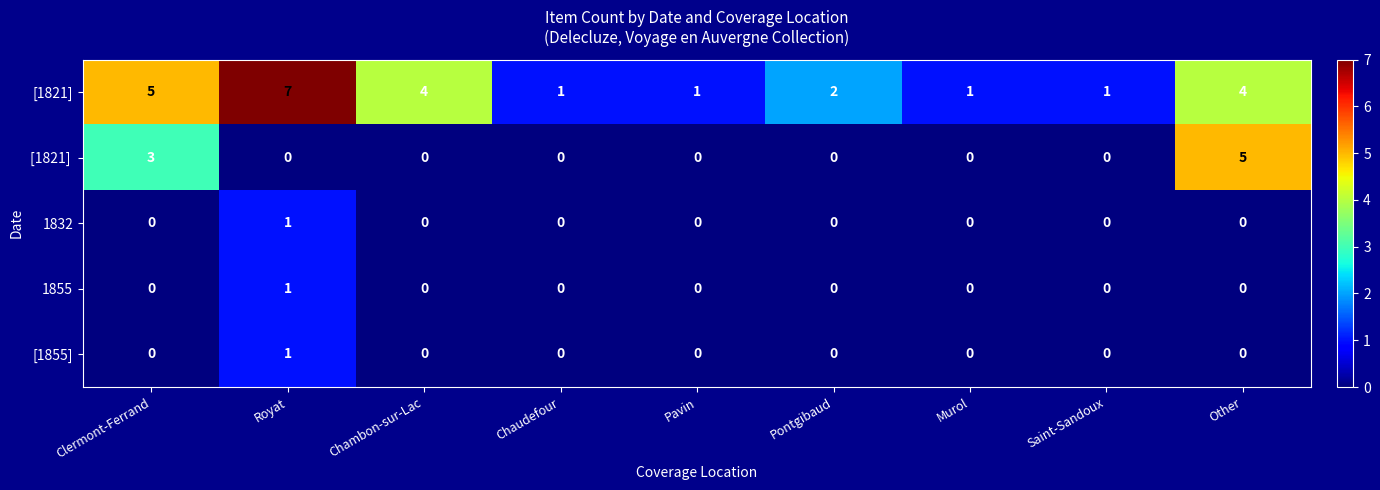

Which category has the highest value across all series?

Royat